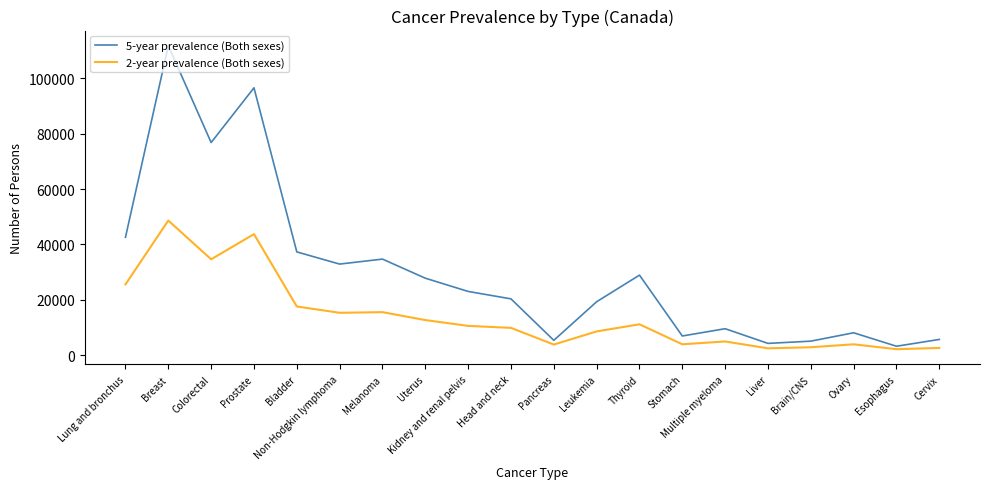

Does the chart display data point markers on the line(s)?

No